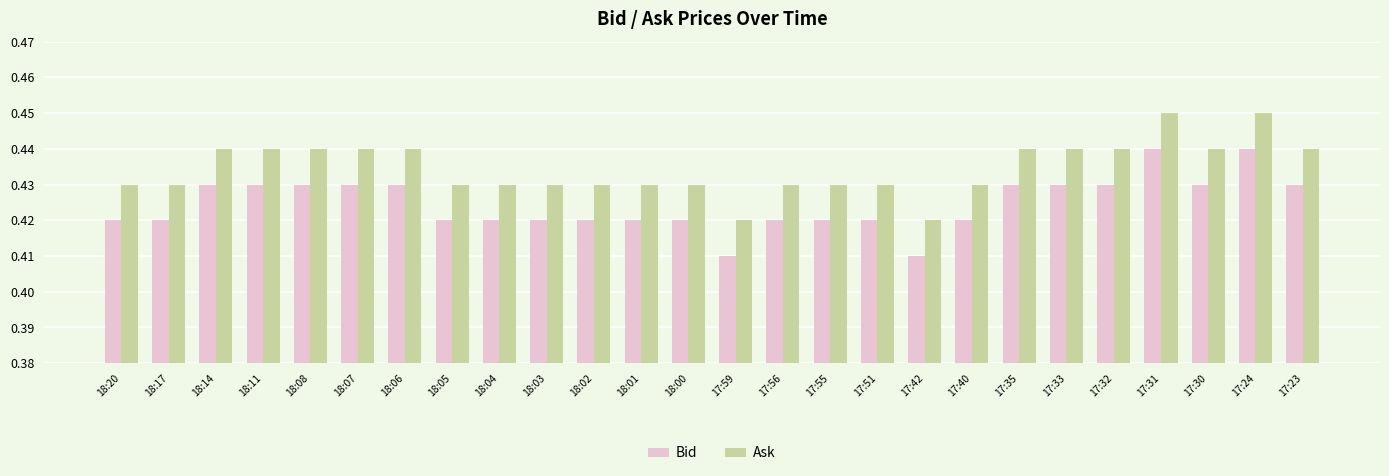

How many bars are there in total?

52